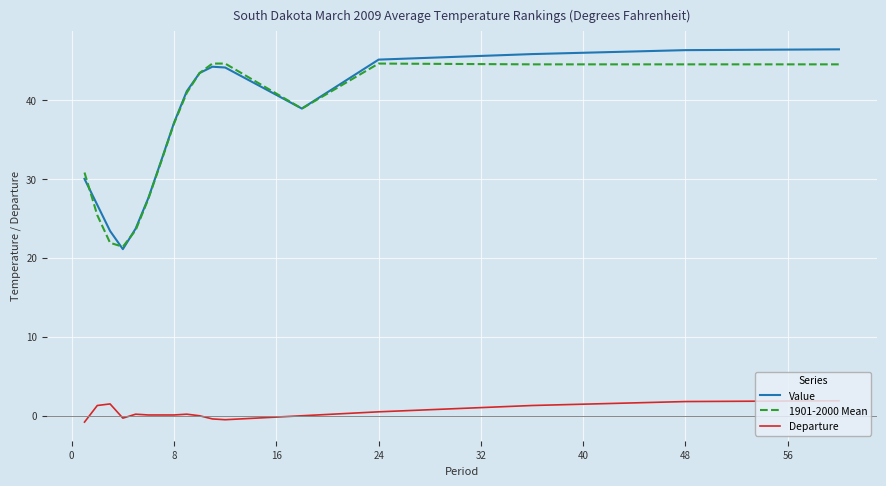

What is the sum of all Departure values?

7.0